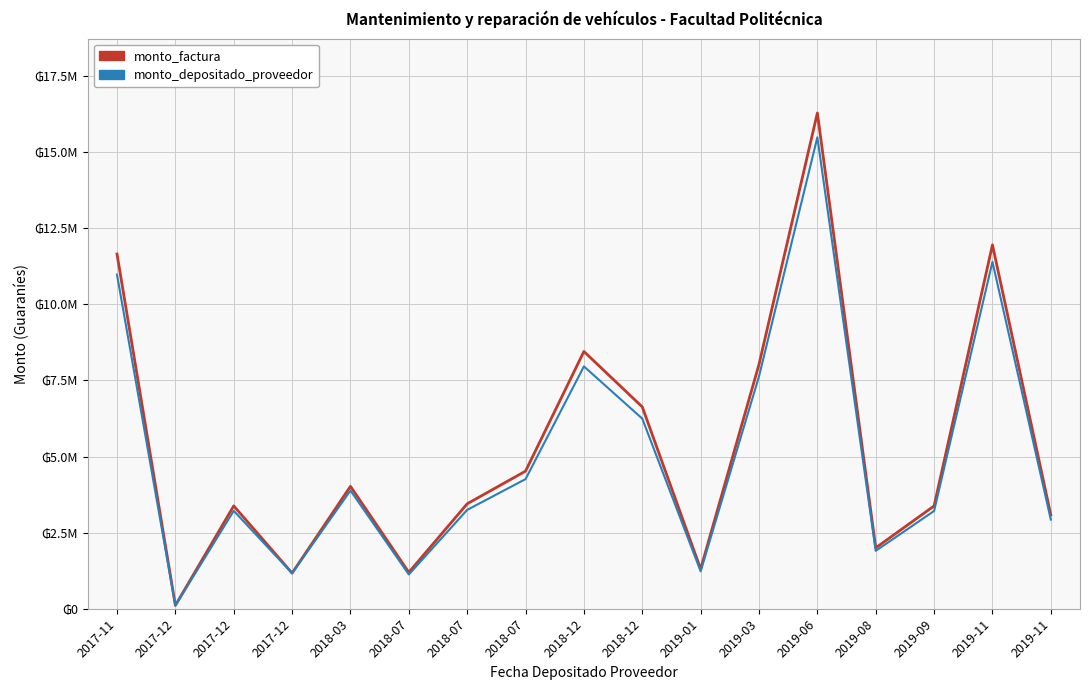

What is the approximate value of monto_factura at 2019-08, to the nearest 10?

2000000